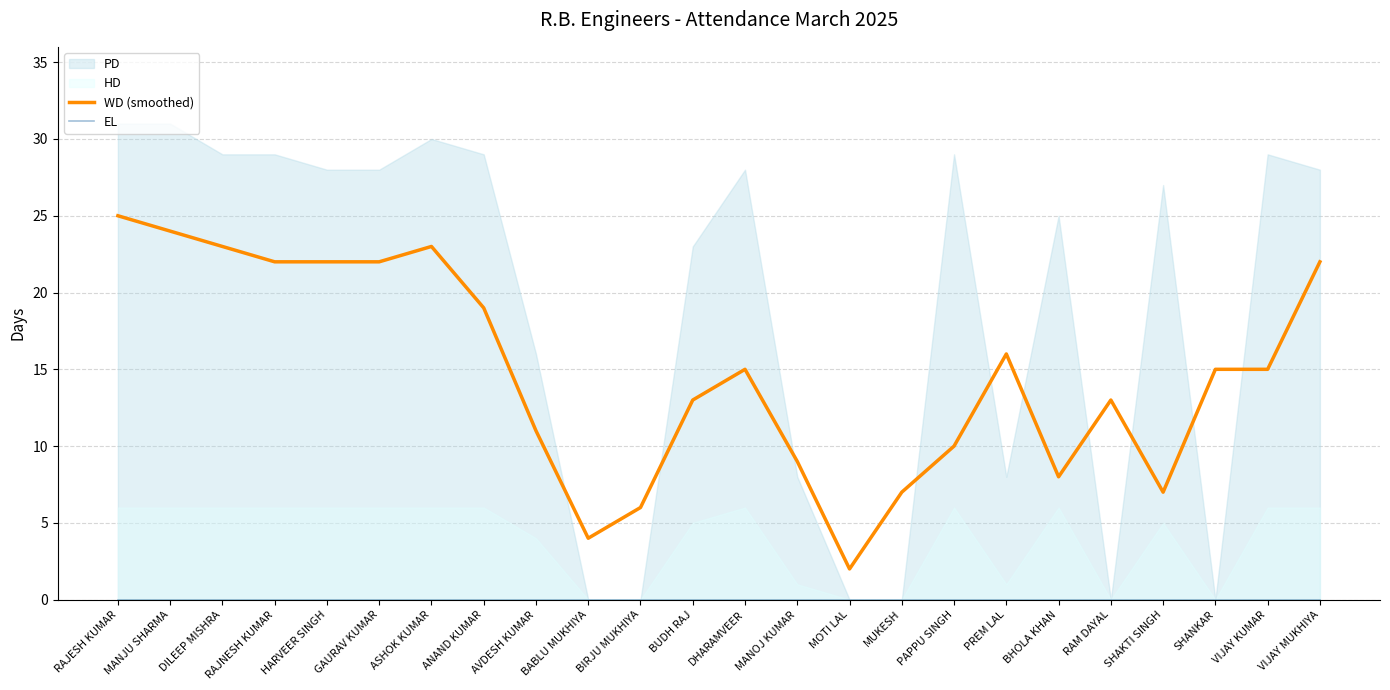

Where is WD (smoothed) nearest to the value 13?

BUDH RAJ